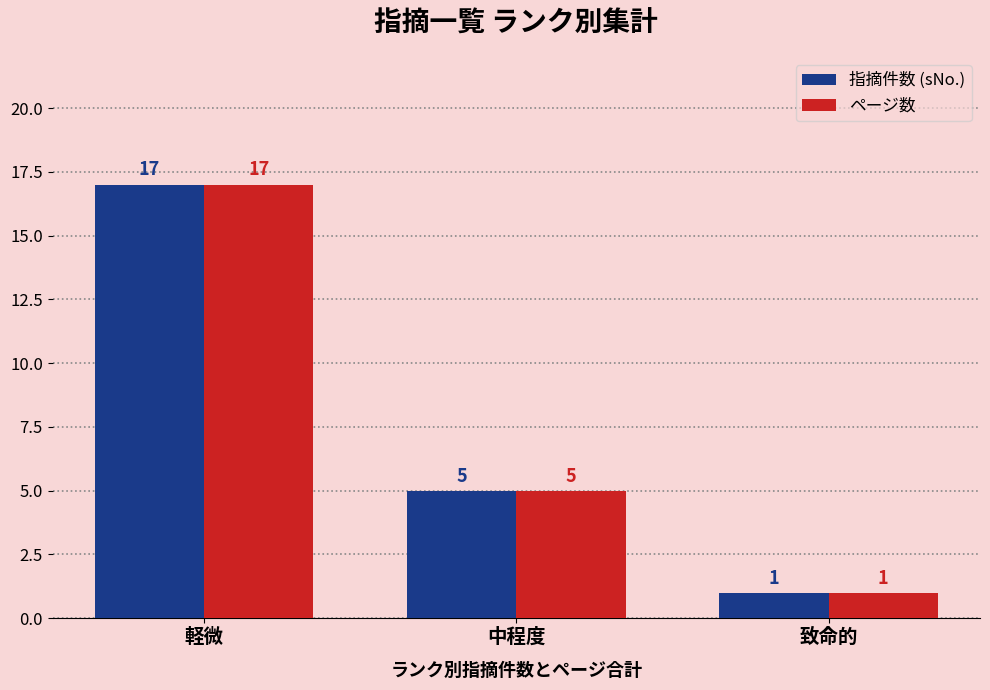

At how many categories does at least one series exceed 14?

1